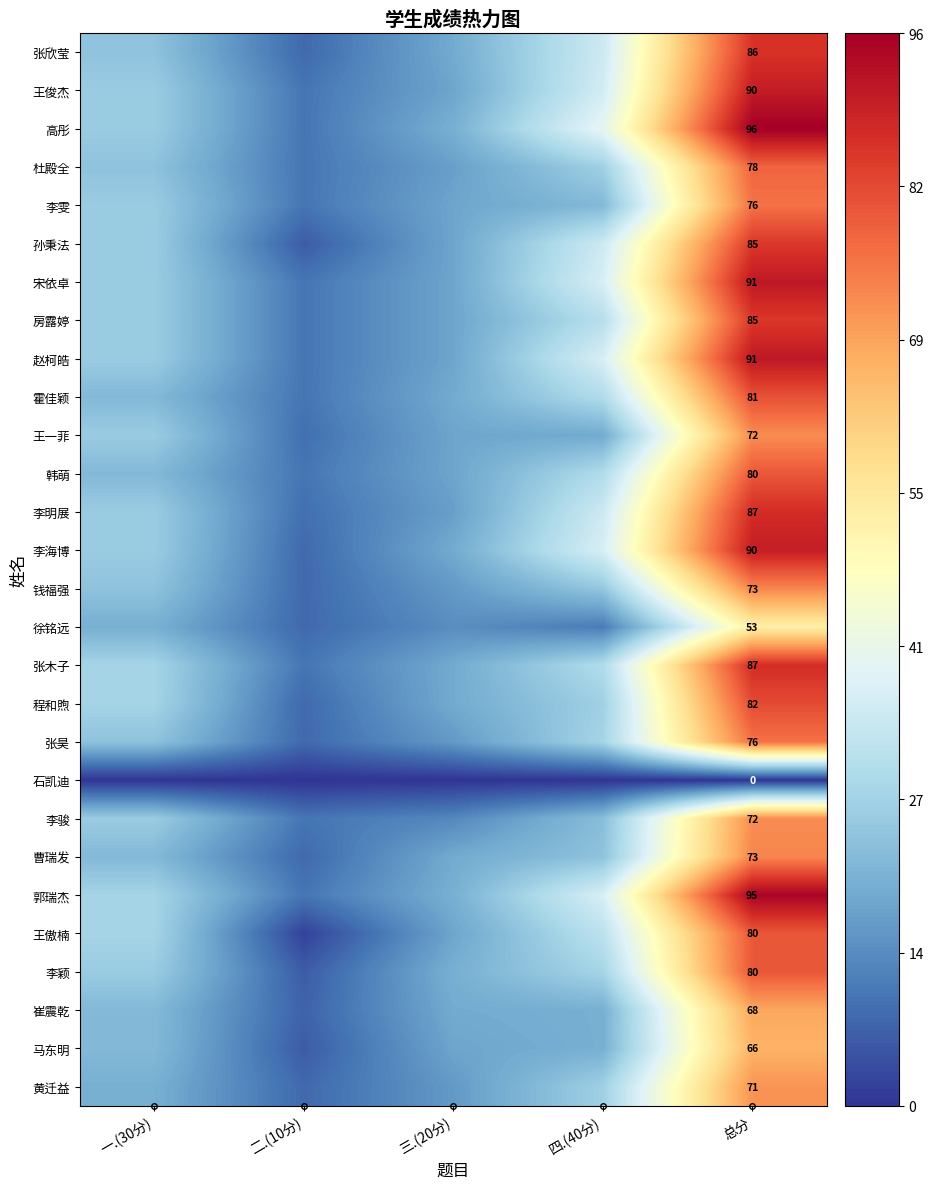

True or false: 杜殿全 has a value of 116 at 总分.

False